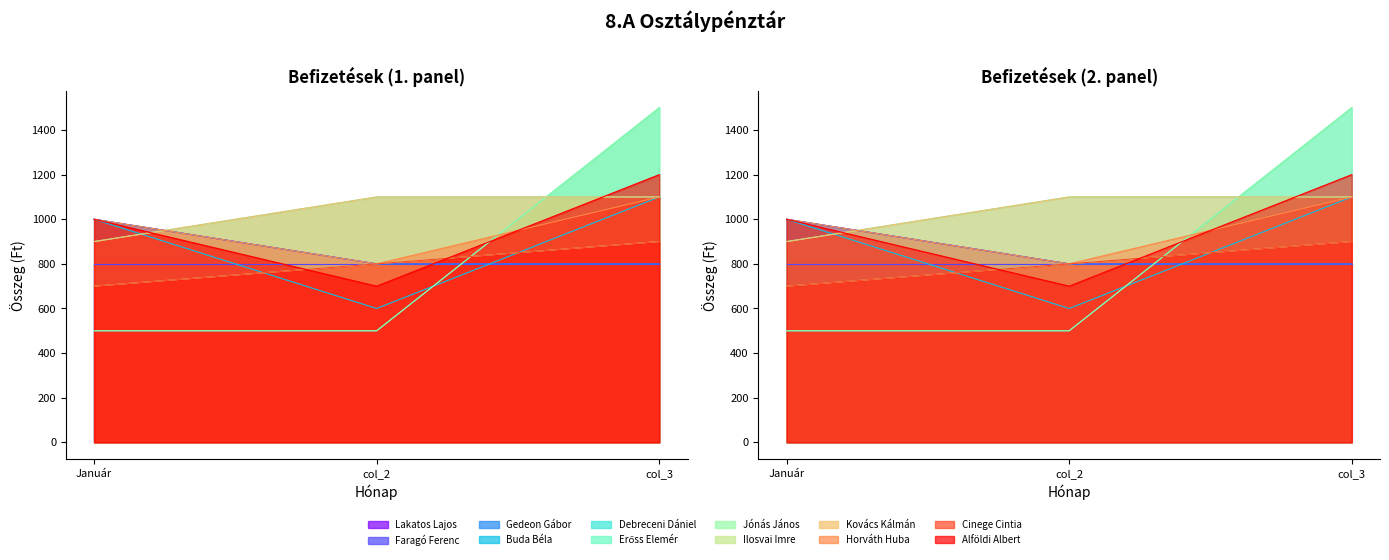

Where is the first local maximum for col_3?

Debreceni Dániel